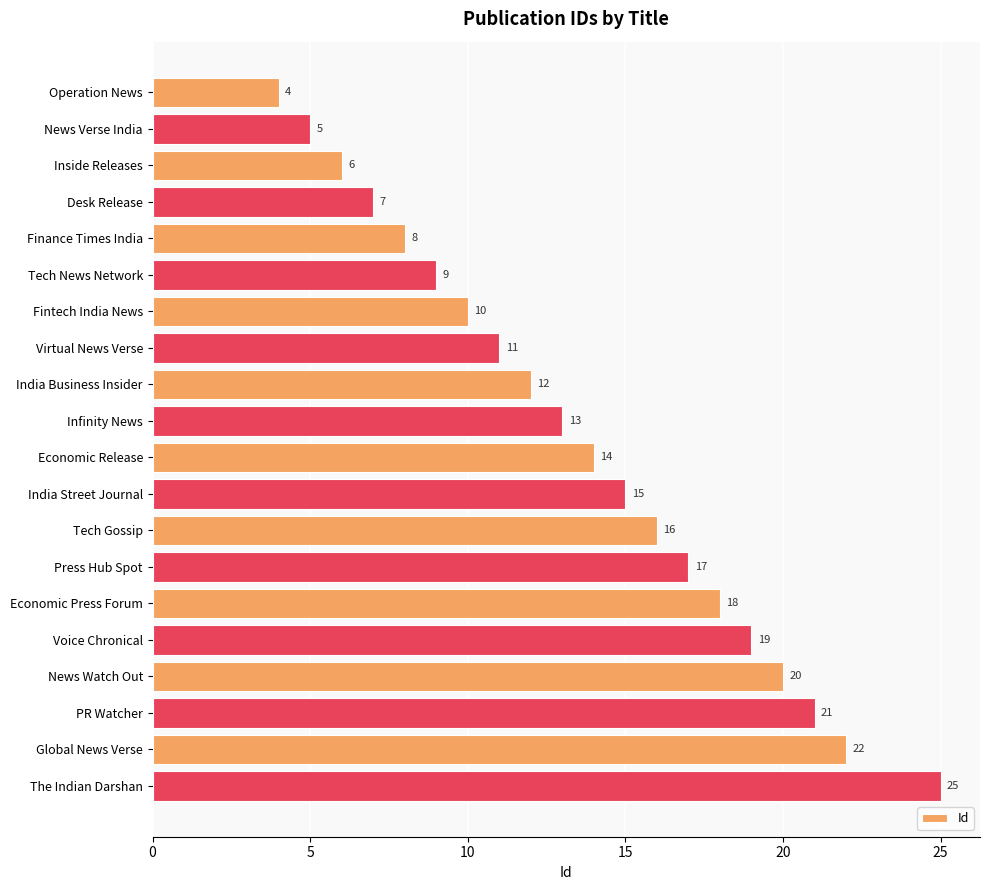

Reading top to bottom, extract all data points from this chart.

Operation News=4	News Verse India=5	Inside Releases=6	Desk Release=7	Finance Times India=8	Tech News Network=9	Fintech India News=10	Virtual News Verse=11	India Business Insider=12	Infinity News=13	Economic Release=14	India Street Journal=15	Tech Gossip=16	Press Hub Spot=17	Economic Press Forum=18	Voice Chronical=19	News Watch Out=20	PR Watcher=21	Global News Verse=22	The Indian Darshan=25